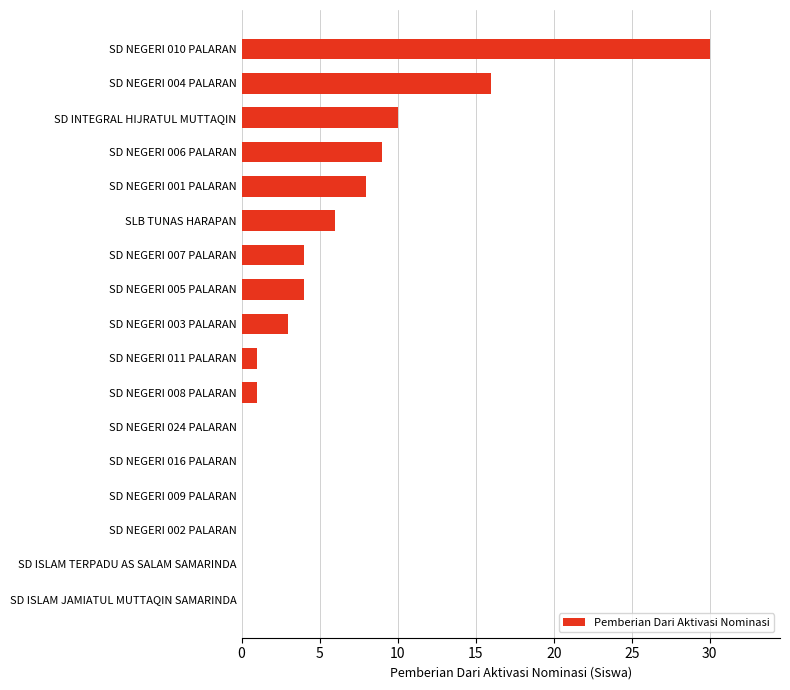

Which label corresponds to the largest value in the chart?

SD NEGERI 010 PALARAN